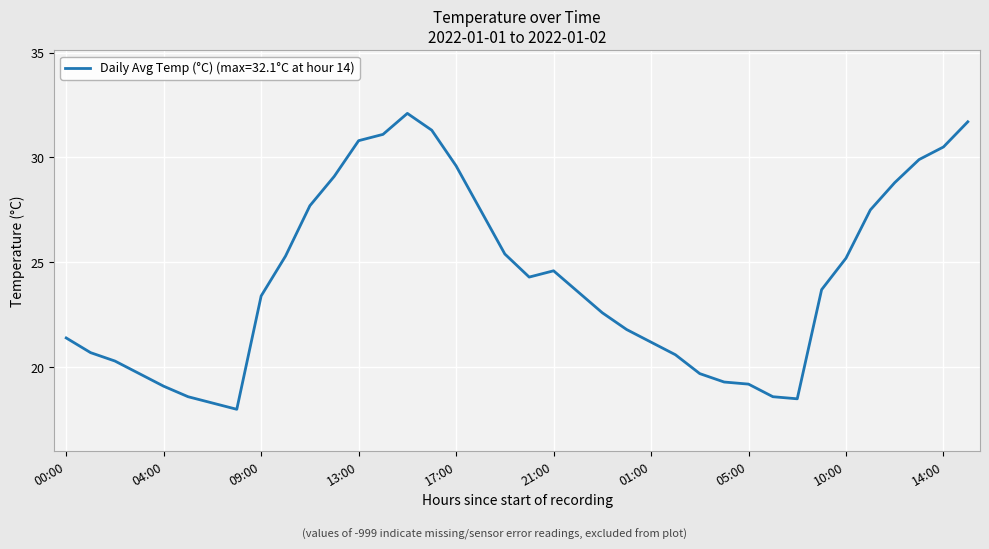

What is the difference between the maximum and minimum values?

14.1